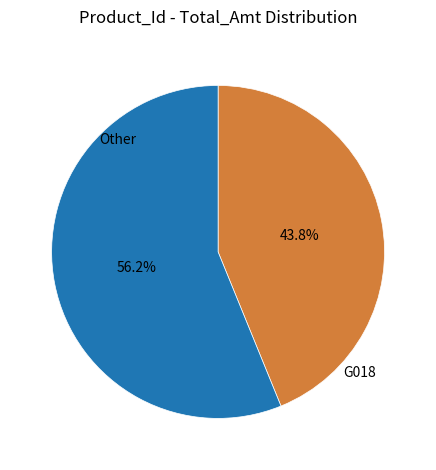

Does any single category account for the majority?

Yes